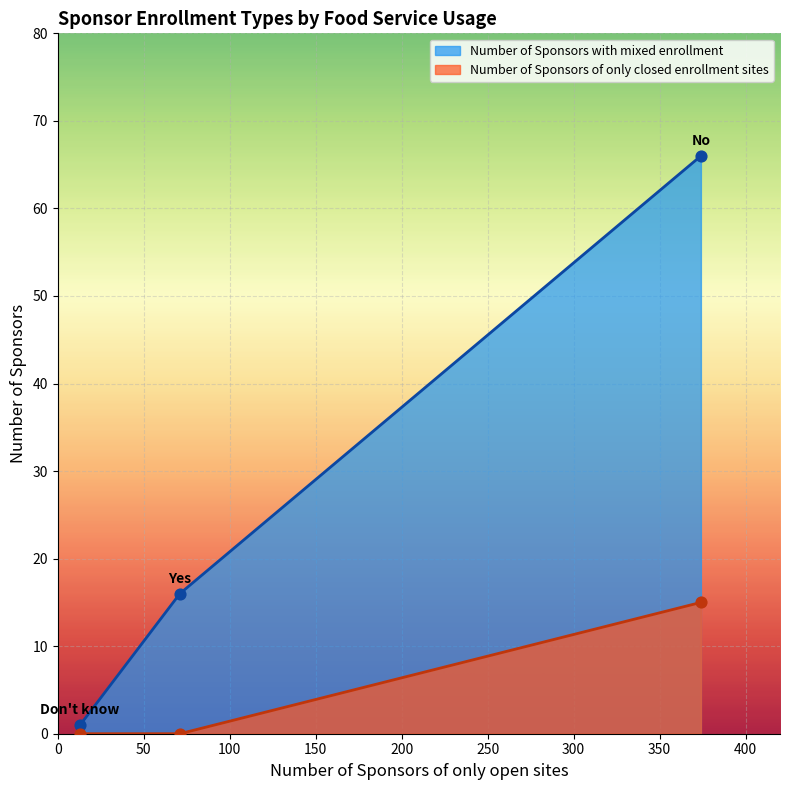

At how many categories does at least one series exceed 1?

2